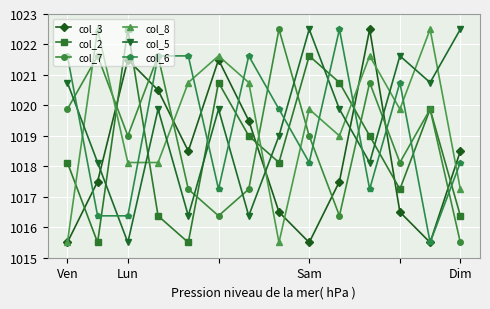

True or false: col_6 and col_2 cross at least once.

True